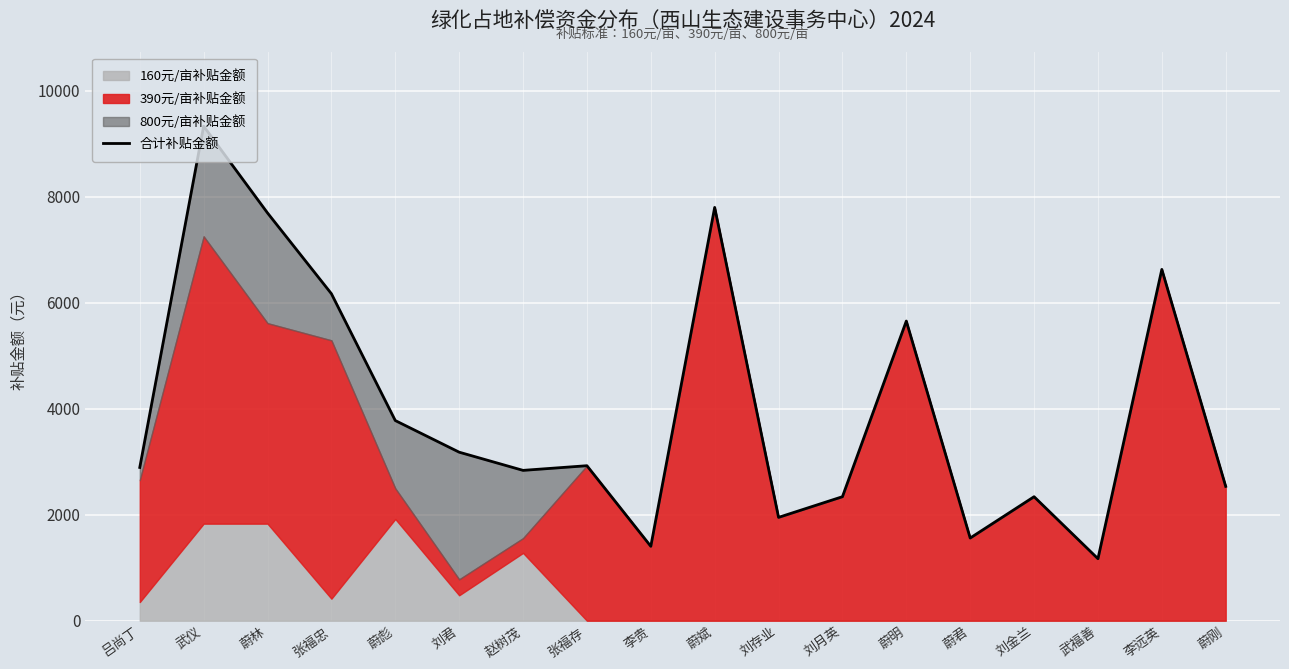

What is the difference between the second highest and minimum values?

6630.0